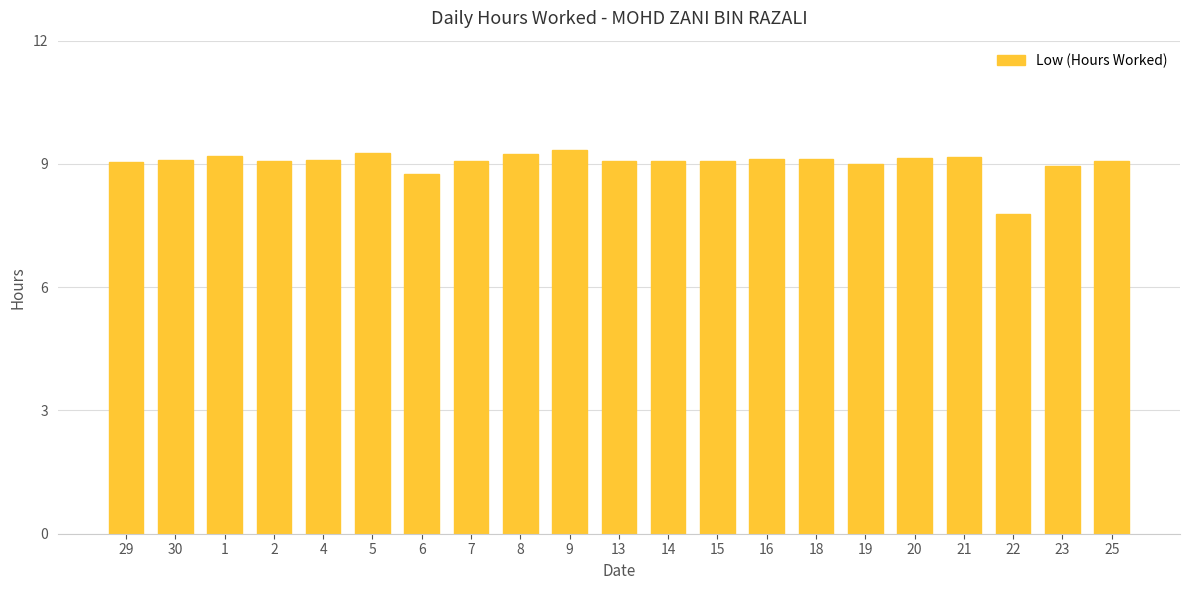

Where is the data nearest to the value 8?

22